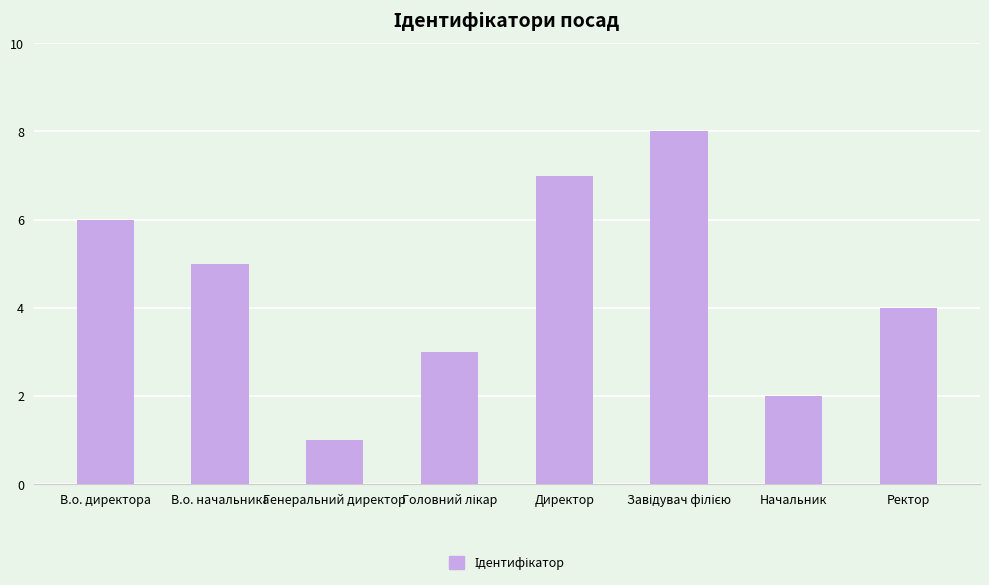

Approximately how many times larger is the value at Ректор compared to Директор?

0.6